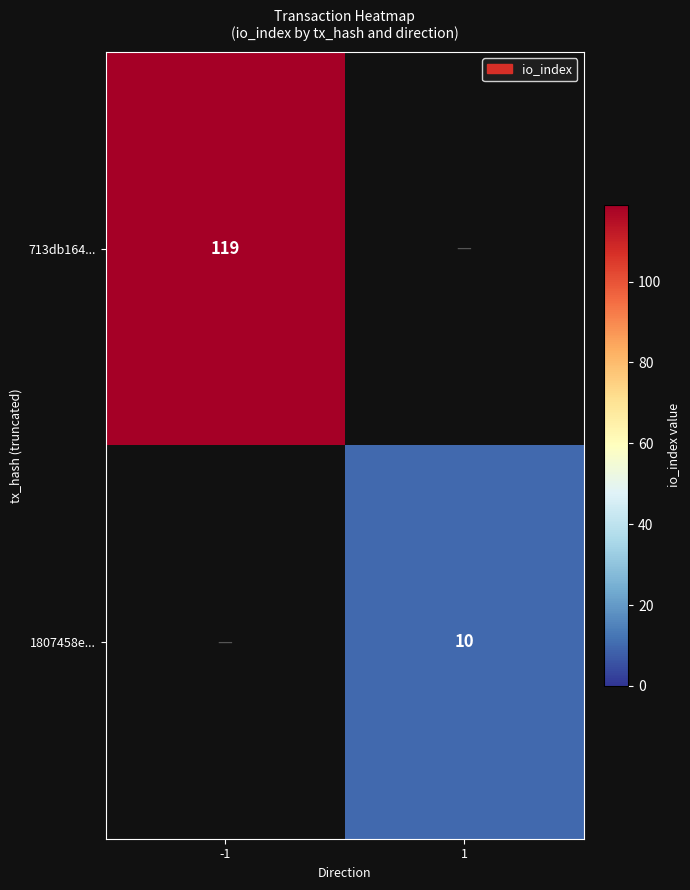

Is the value of 713db164... at -1 greater than the value of 1807458e... at 1?

Yes